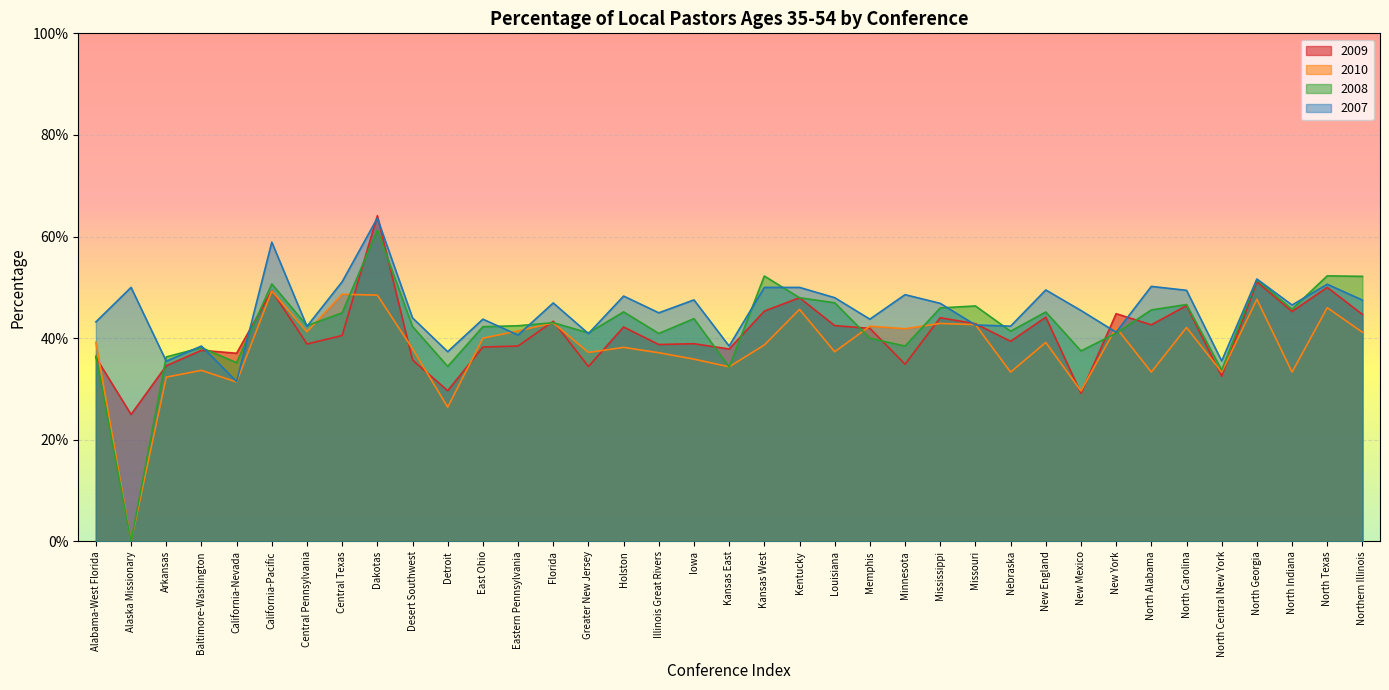

Reading right to left, what are all the values shown in this chart?

2009: 0.4	0.5	0.5	0.5	0.3	0.5	0.4	0.4	0.3	0.4	0.4	0.4	0.4	0.3	0.4	0.4	0.5	0.5	0.4	0.4	0.4	0.4	0.3	0.4	0.4	0.4	0.3	0.4	0.6	0.4	0.4	0.5	0.4	0.4	0.3	0.2	0.4
2010: 0.4	0.5	0.3	0.5	0.3	0.4	0.3	0.4	0.3	0.4	0.3	0.4	0.4	0.4	0.4	0.4	0.5	0.4	0.3	0.4	0.4	0.4	0.4	0.4	0.4	0.4	0.3	0.4	0.5	0.5	0.4	0.5	0.3	0.3	0.3	0.0	0.4
2008: 0.5	0.5	0.5	0.5	0.3	0.5	0.5	0.4	0.4	0.5	0.4	0.5	0.5	0.4	0.4	0.5	0.5	0.5	0.3	0.4	0.4	0.5	0.4	0.4	0.4	0.4	0.3	0.4	0.6	0.5	0.4	0.5	0.4	0.4	0.4	0.0	0.4
2007: 0.5	0.5	0.5	0.5	0.4	0.5	0.5	0.4	0.5	0.5	0.4	0.4	0.5	0.5	0.4	0.5	0.5	0.5	0.4	0.5	0.5	0.5	0.4	0.5	0.4	0.4	0.4	0.4	0.6	0.5	0.4	0.6	0.3	0.4	0.4	0.5	0.4